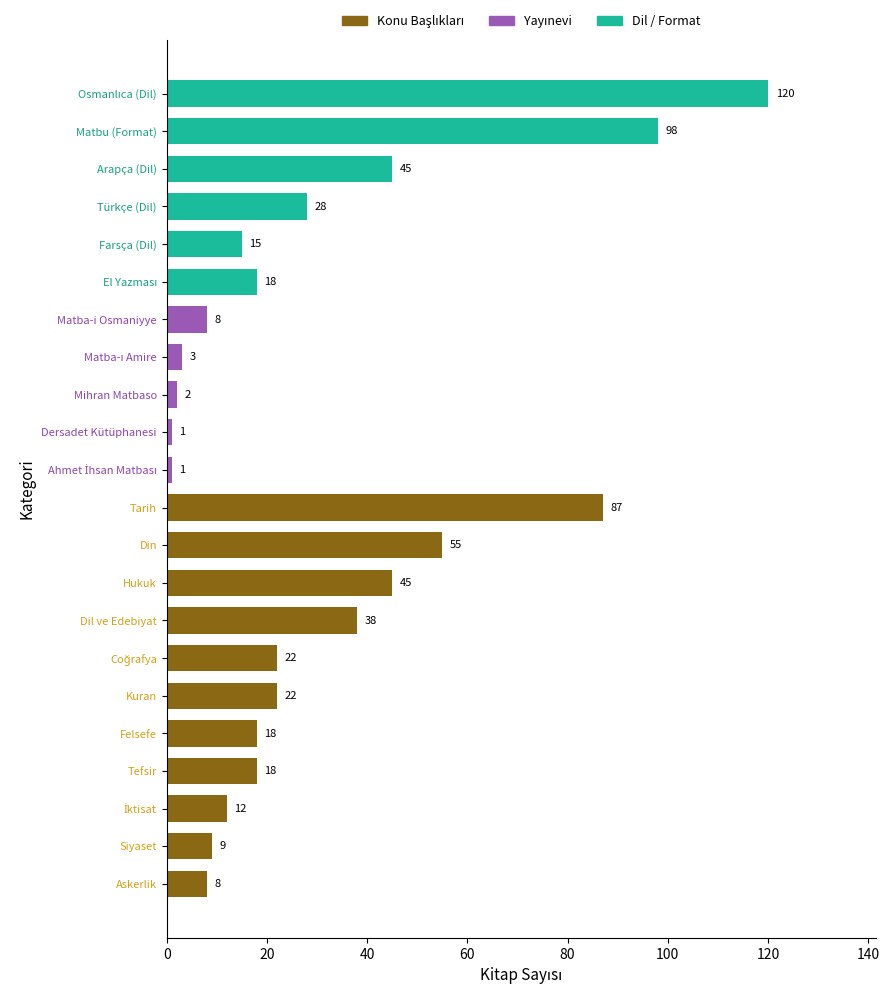

What is the difference between the maximum and second lowest values?

119